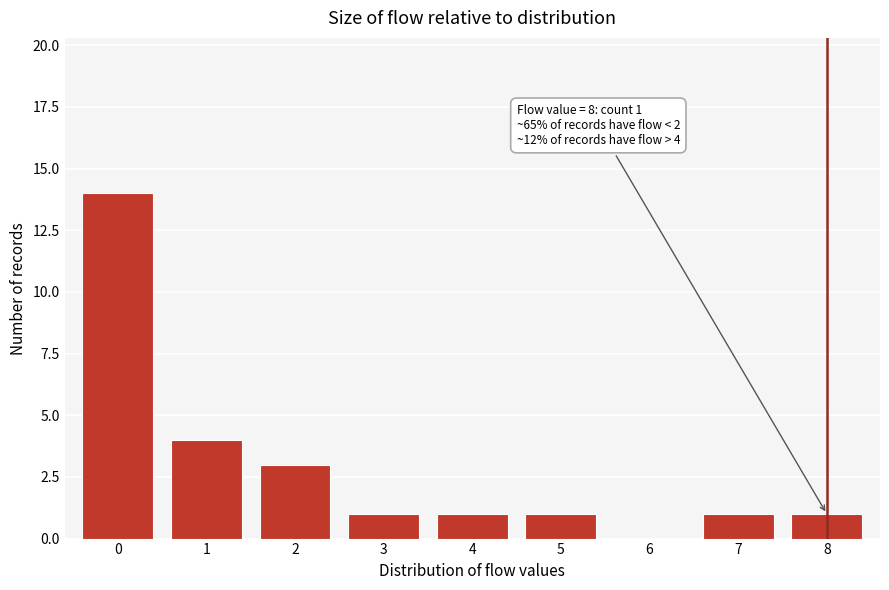

Reading left to right, extract all data points from this chart.

0=14	1=4	2=3	3=1	4=1	5=1	6=0	7=1	8=1